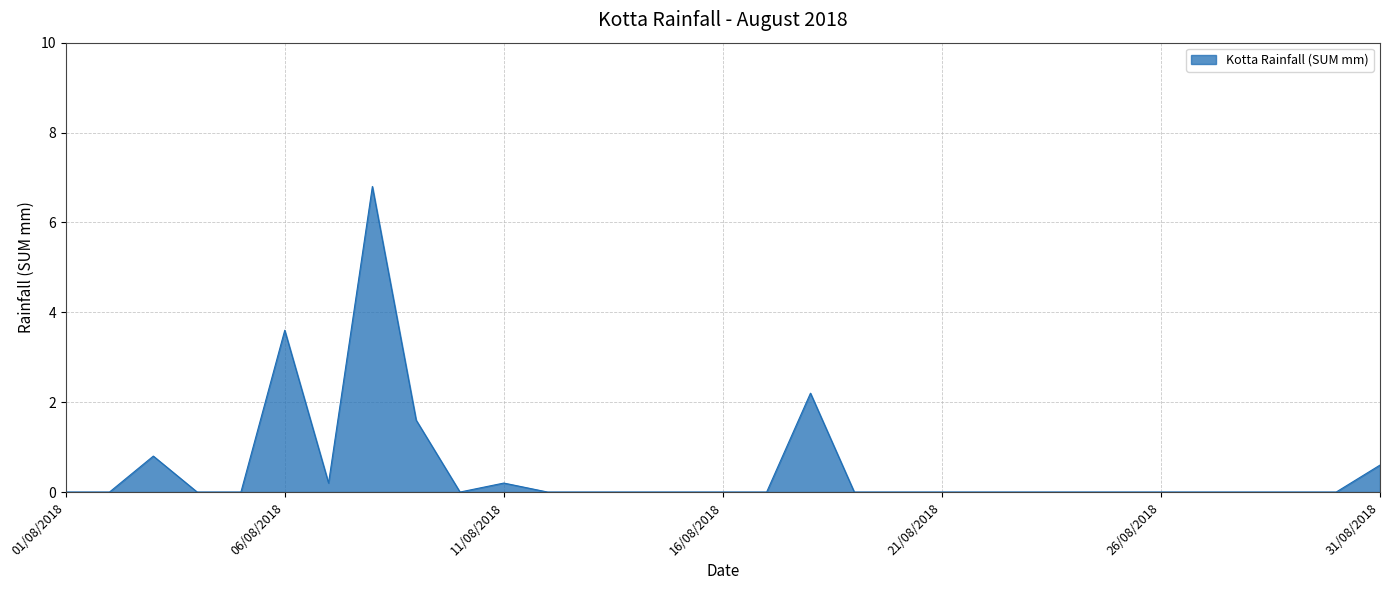

What is the maximum value shown in the chart?

6.8